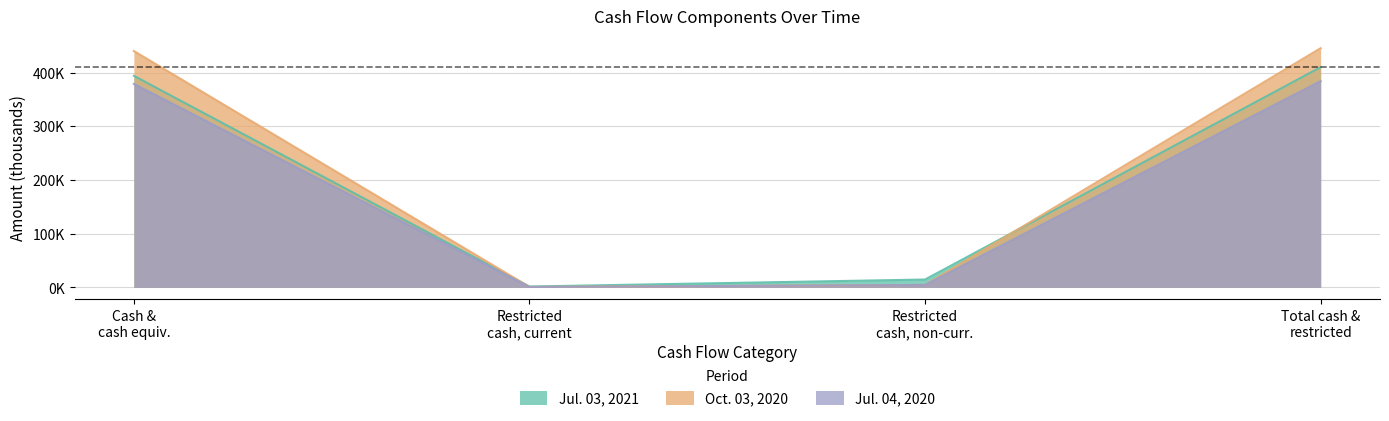

True or false: Jul. 03, 2021 and Jul. 04, 2020 cross at least once.

False